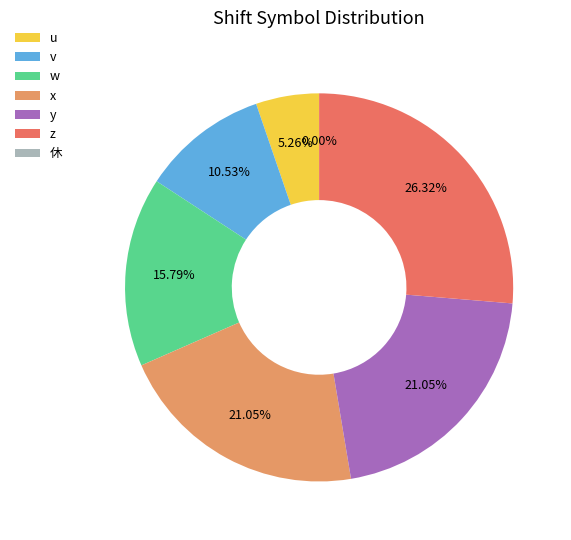

To the nearest percent, what is the difference between the v and x slice percentages?

11%